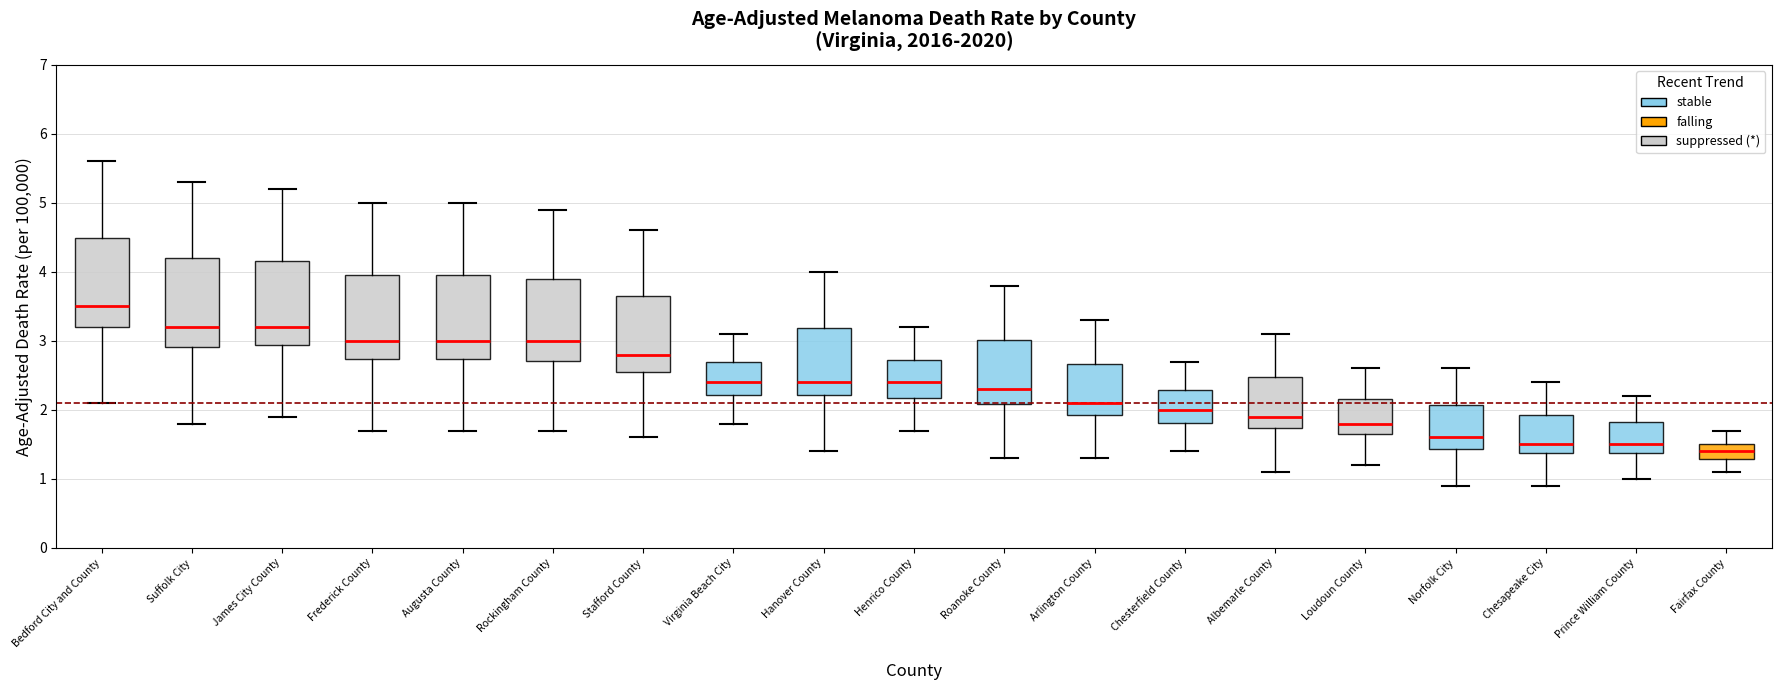

Which box's median line is the highest?

Bedford City and County